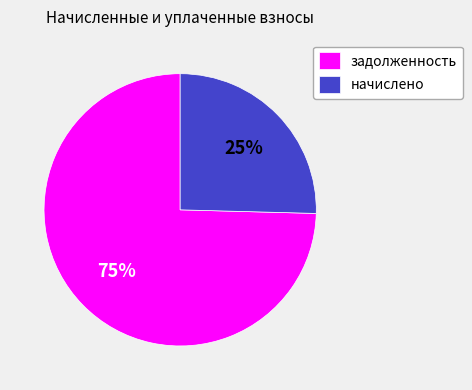

The начислено slice represents 25% of the pie. True or false?

True